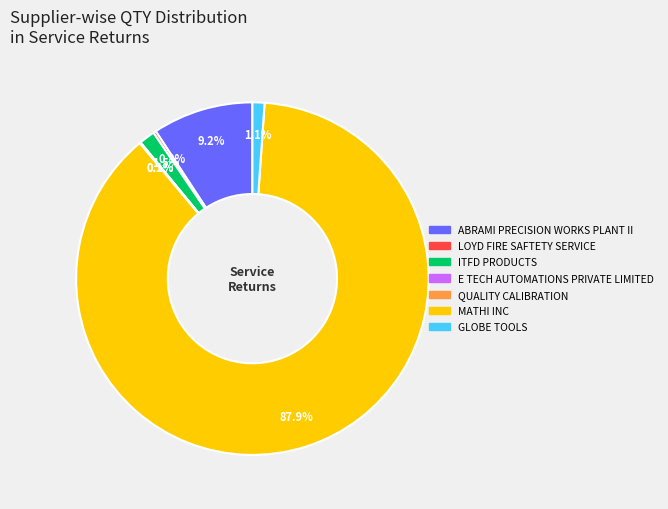

Does any single category account for the majority?

Yes